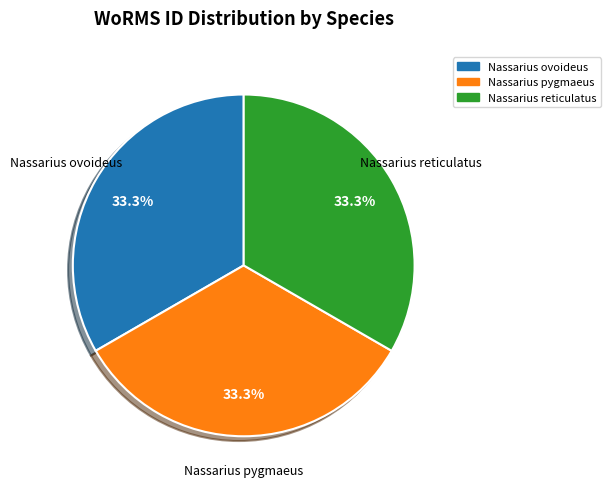

How many segments does this pie chart have?

3